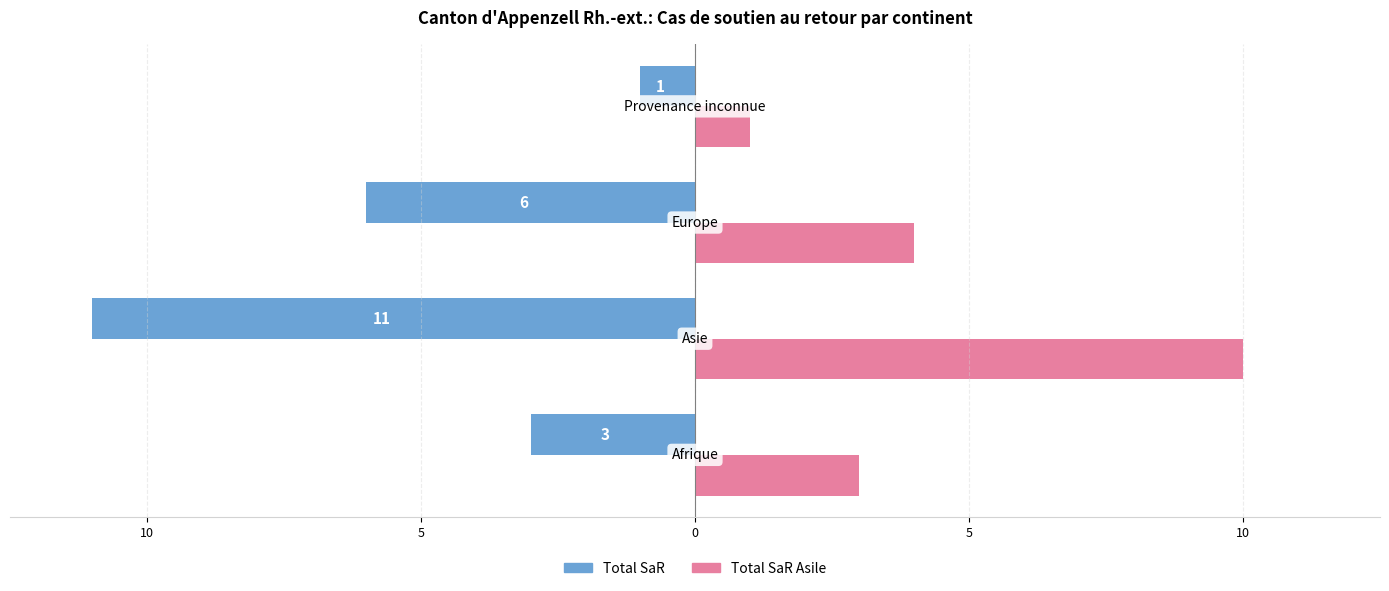

What is the difference between the maximum and minimum values in the Total SaR series?

10